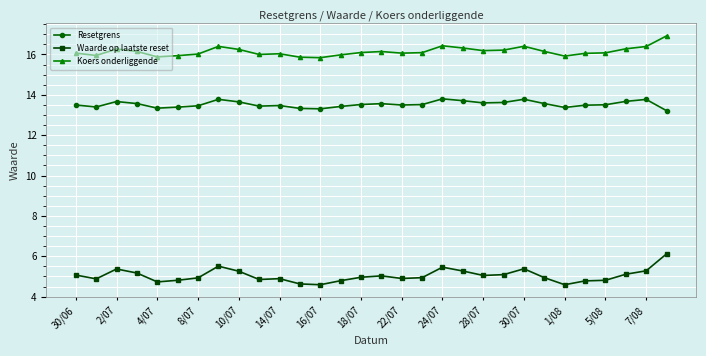

Rank the series by their average value, from highest to lowest.

Koers onderliggende, Resetgrens, Waarde op laatste reset